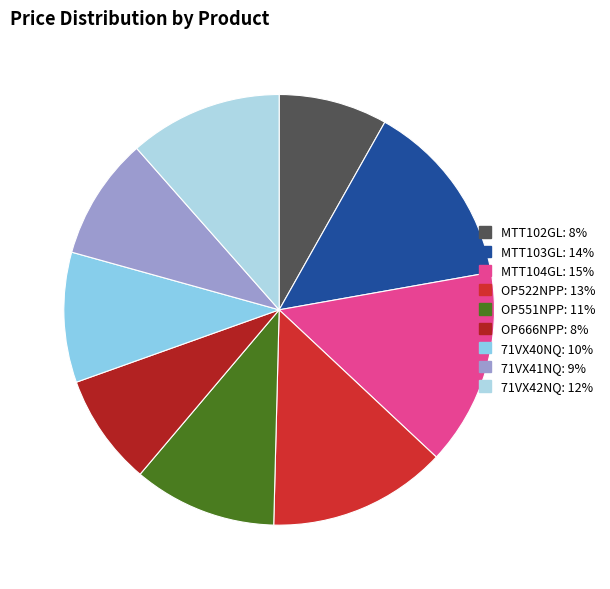

How many slices are in this pie chart?

9